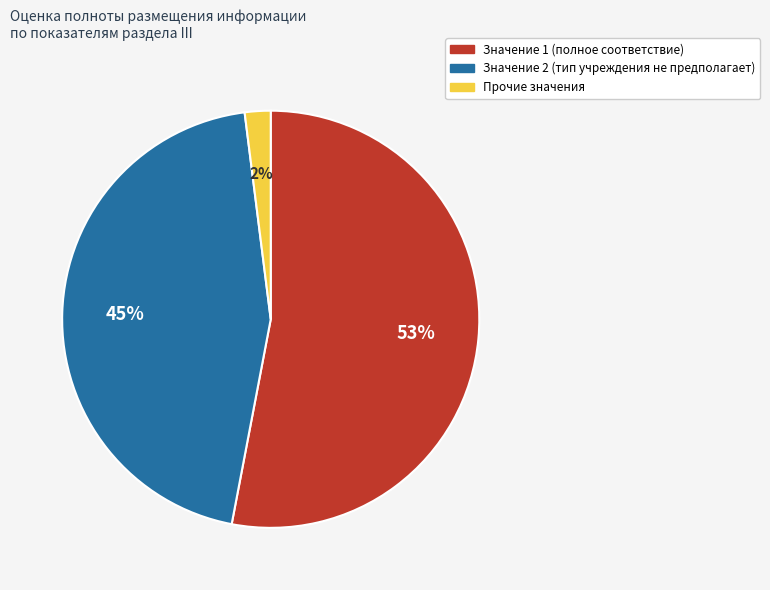

To the nearest percent, what is the difference between the largest and smallest slice percentages?

51%